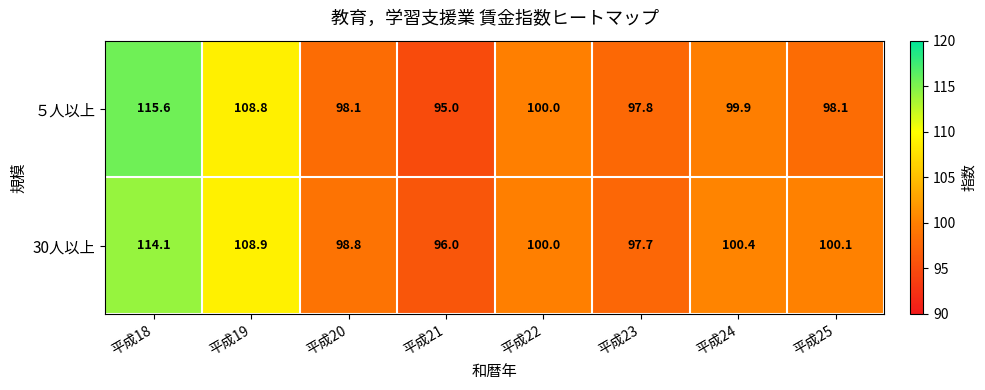

Rank the series by their maximum value, from lowest to highest.

30人以上, ５人以上